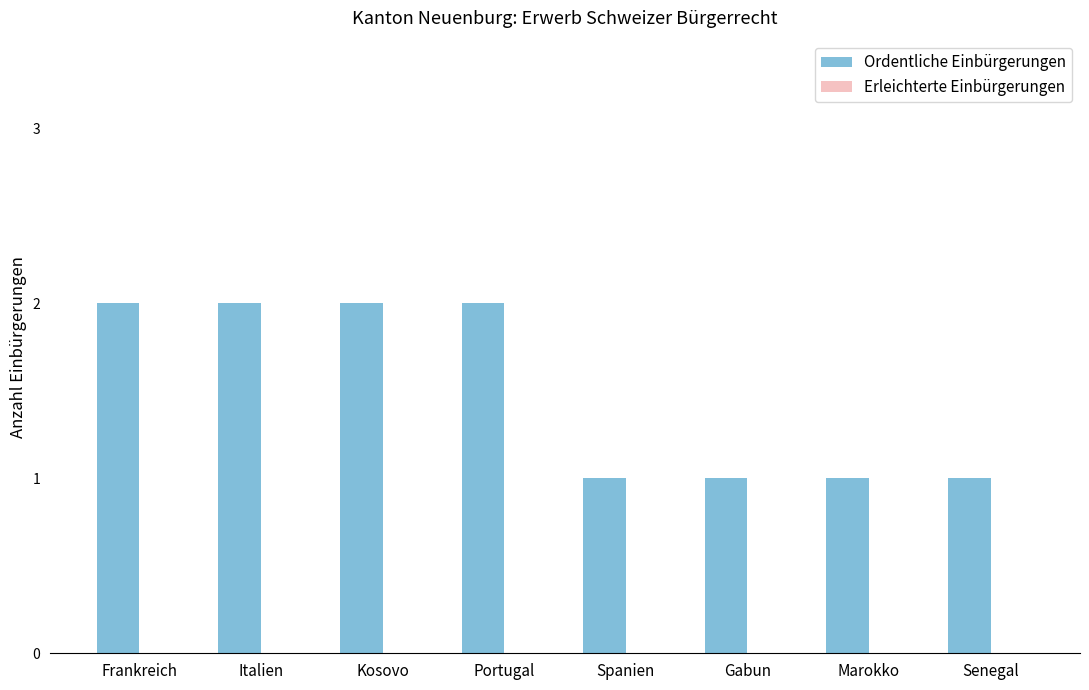

What is the sum of all values?

12